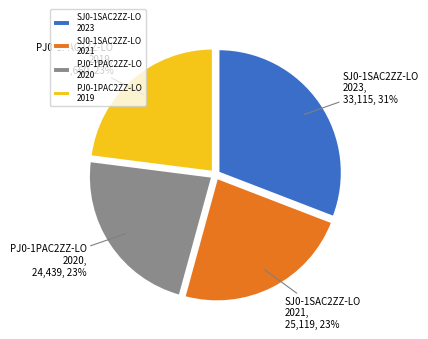

Between SJ0-1SAC2ZZ-LO 2023 and PJ0-1PAC2ZZ-LO 2020, which is larger?

SJ0-1SAC2ZZ-LO 2023